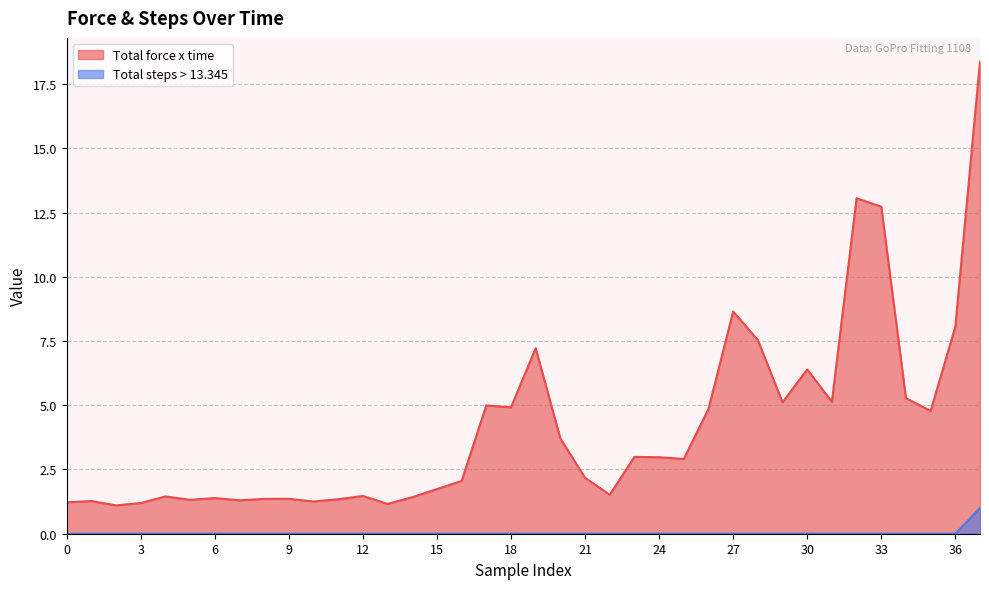

True or false: Total force x time and Total steps > 13.345 cross at least once.

False